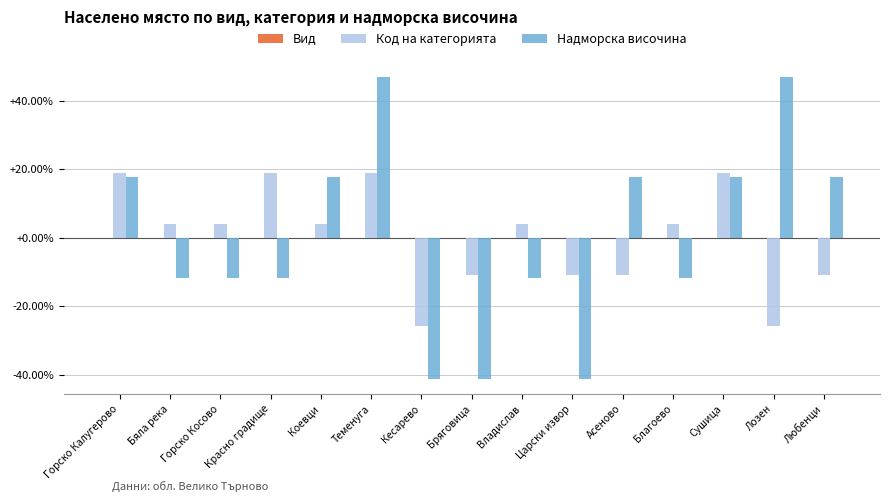

List the series in order of their peak value, lowest first.

Код на категорията, Надморска височина